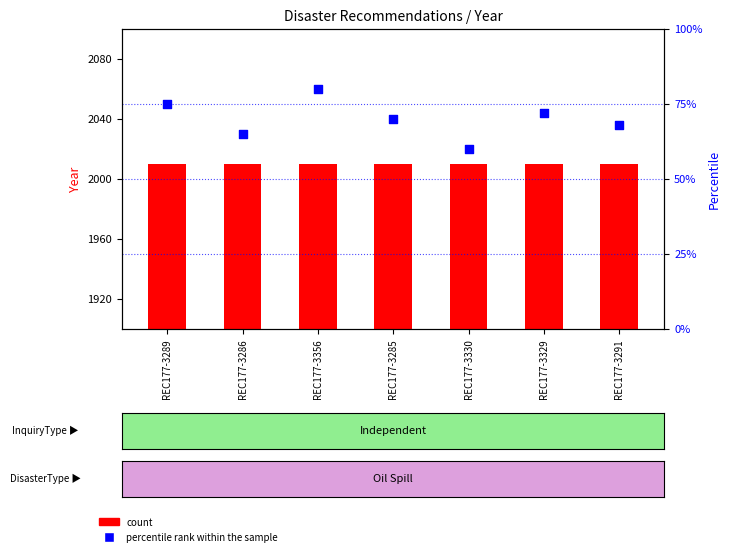

Which series reaches the maximum Y coordinate?

count